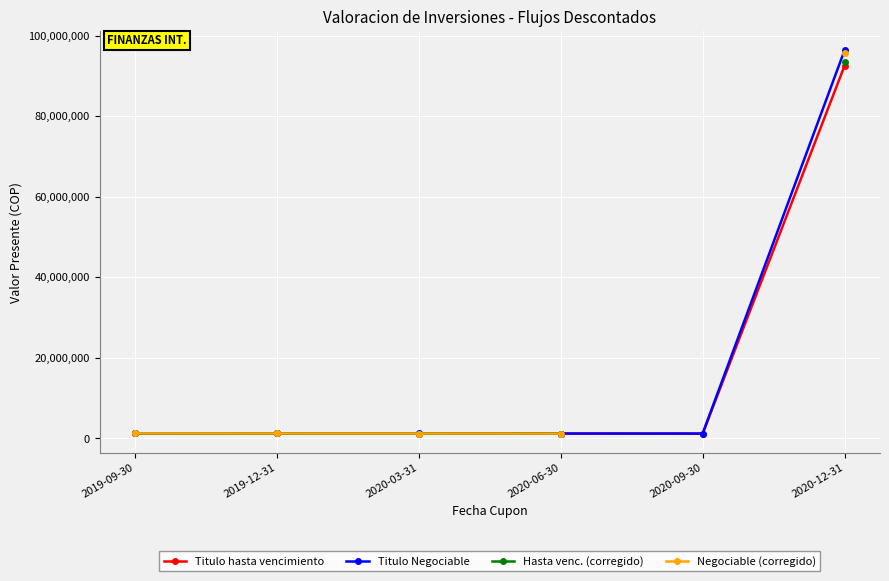

Count the number of data series in this chart.

4